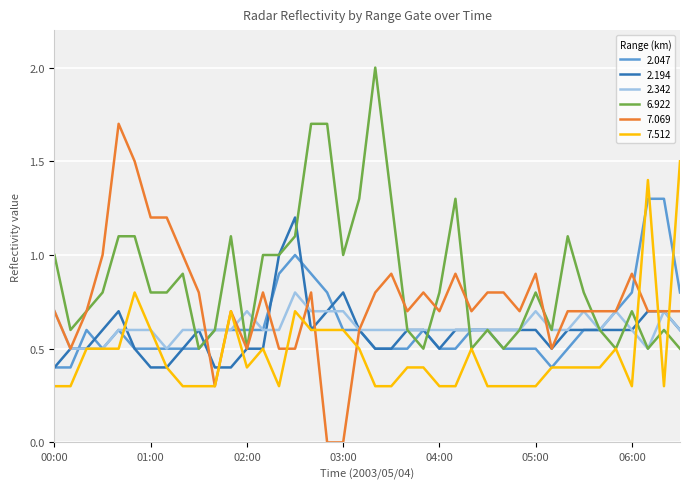

Which series ends up on top after the final intersection of 6.922 and 2.342?

6.922